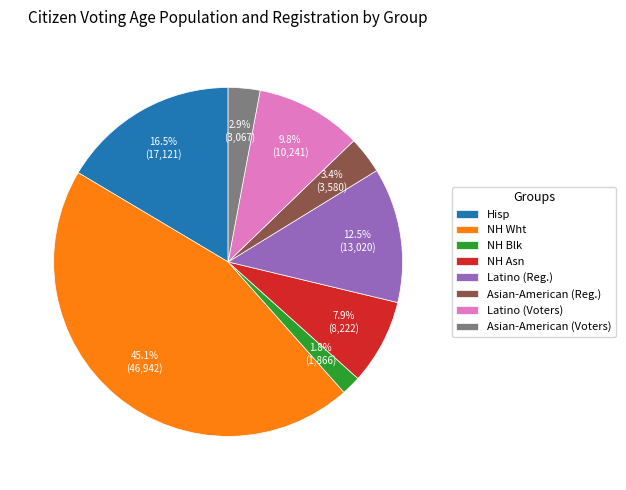

Is NH Blk the majority of the pie?

No